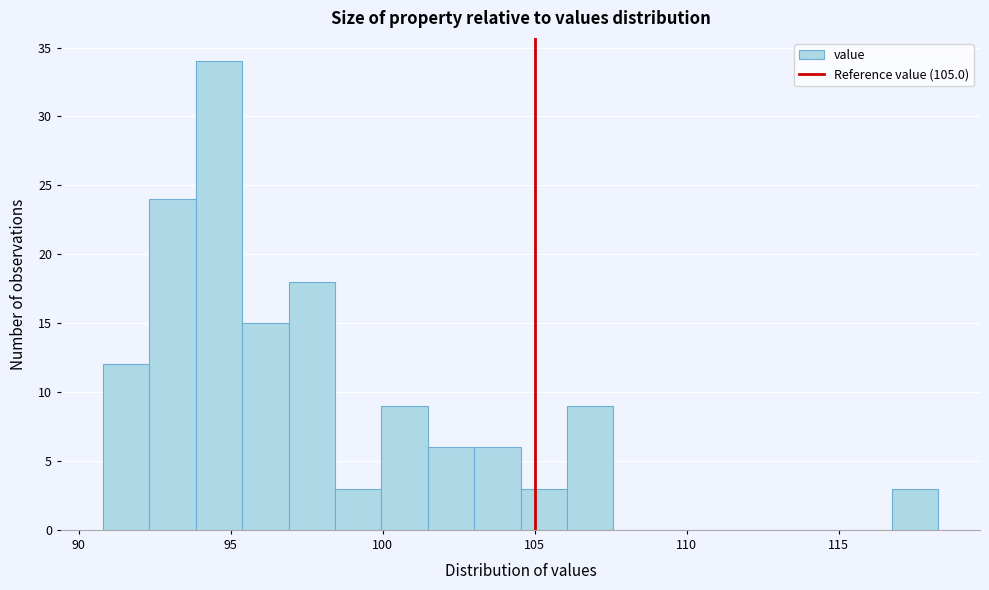

Read against the x-axis, roughly where is the centre of the tallest bar?

94.5